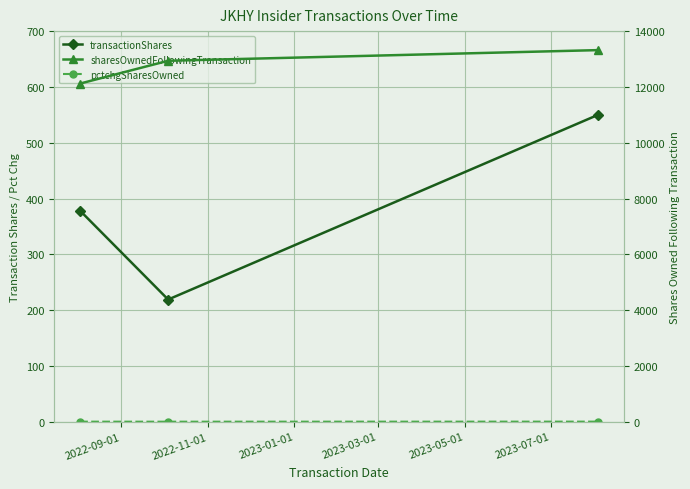

Is it true that transactionShares equals 219 at 2022-11-01?

True